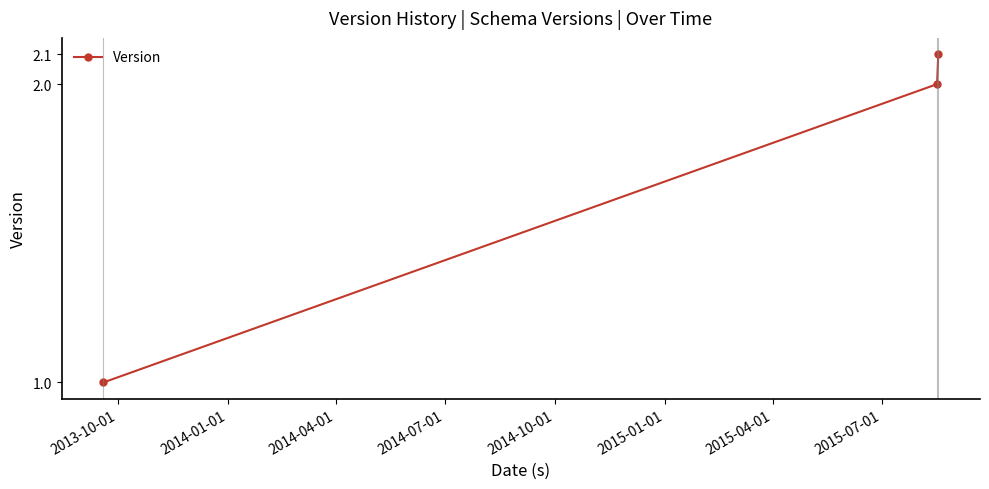

What is the value of the 2nd point from the left?

2.0